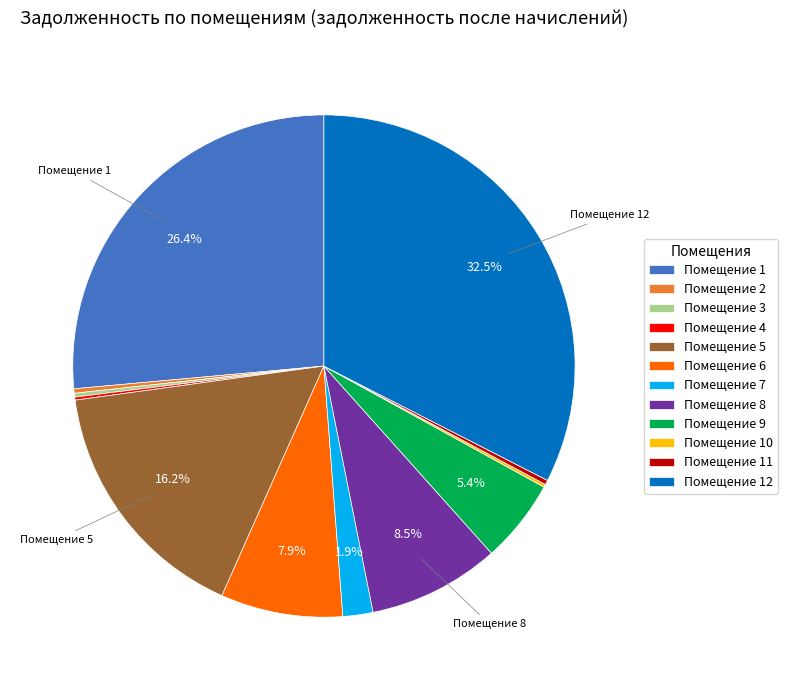

Which slice is the largest?

Помещение 12